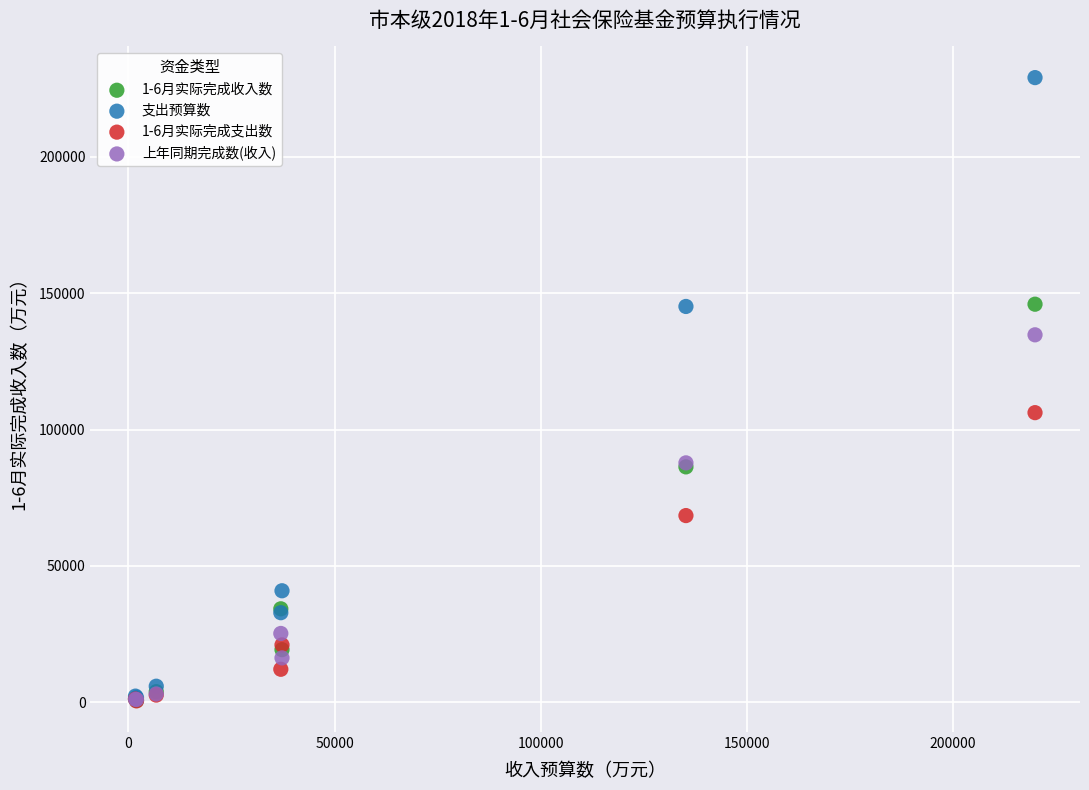

Across all series, what Y value is closest to 114782?

106203